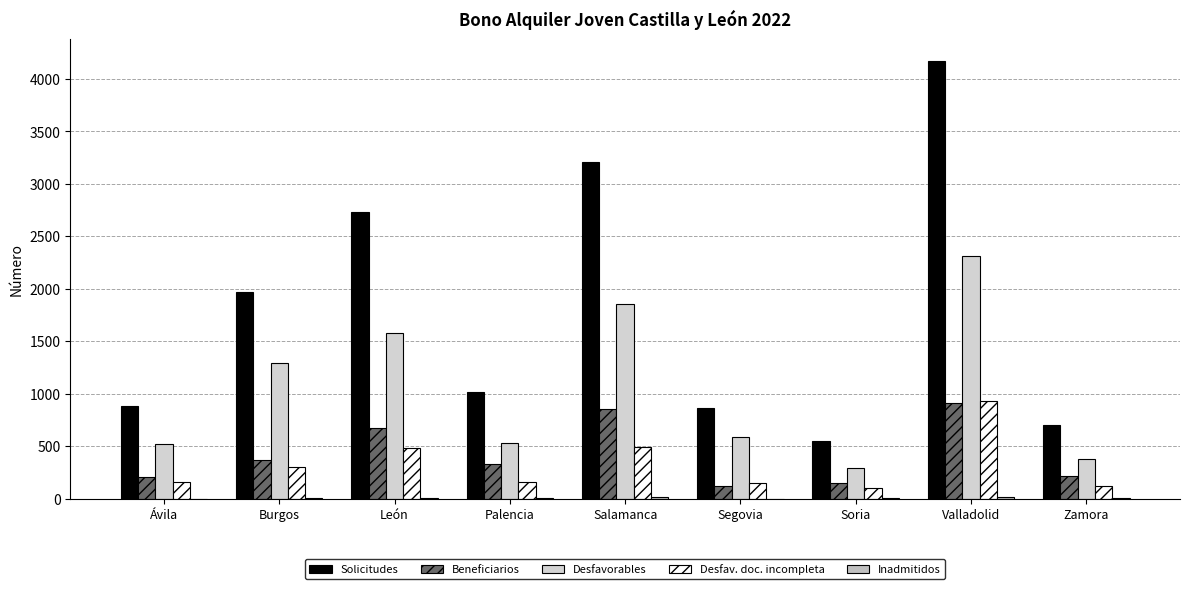

How many distinct data groups are displayed?

5